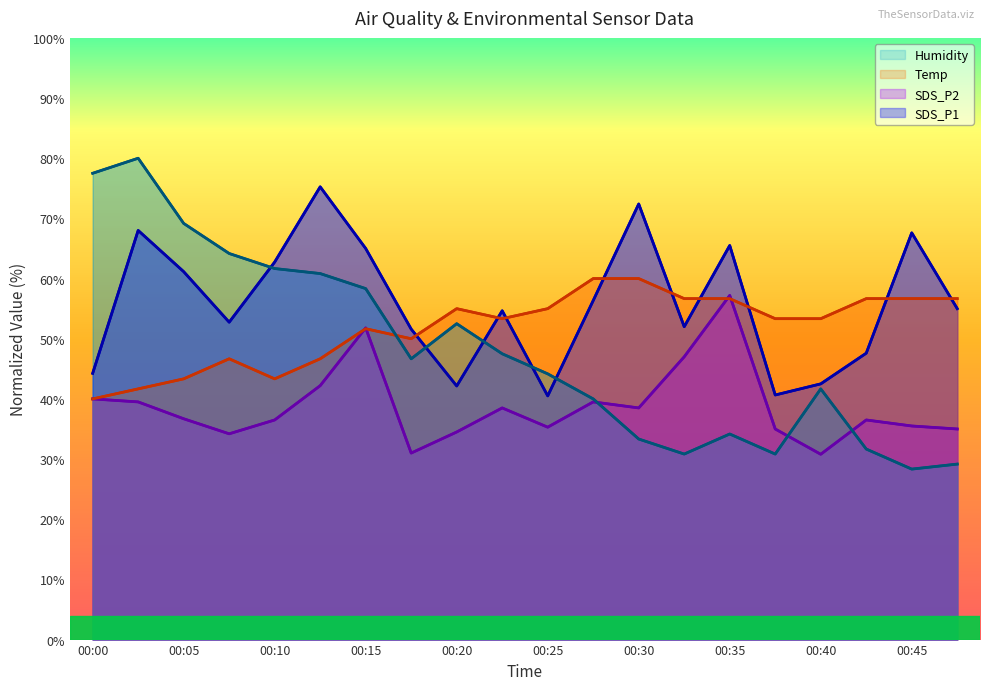

Which series has the largest total across all categories?

SDS_P1